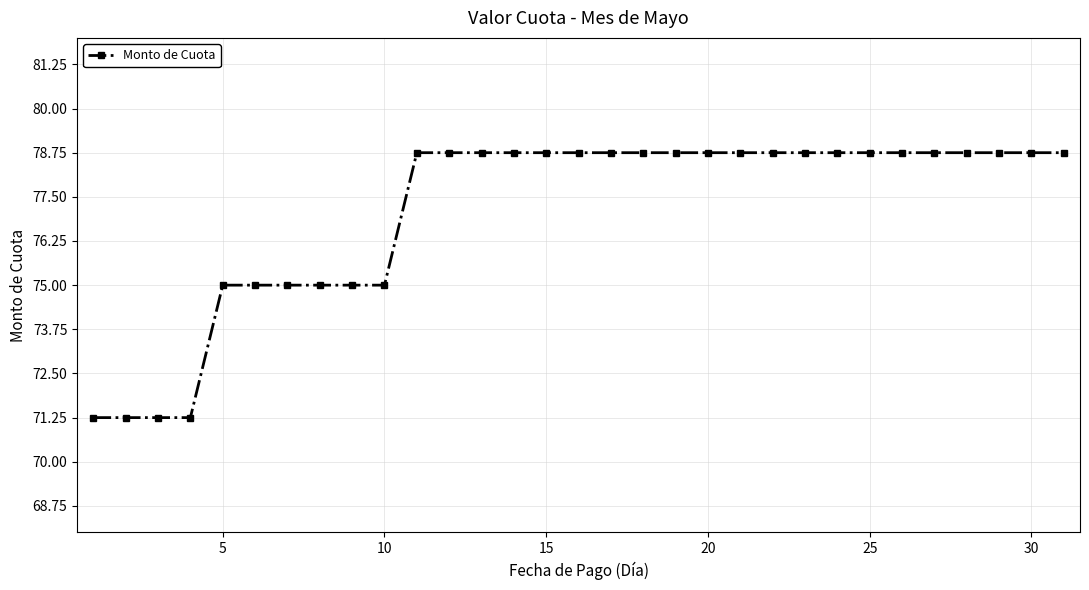

What is the value of the 30th point from the left?

78.8